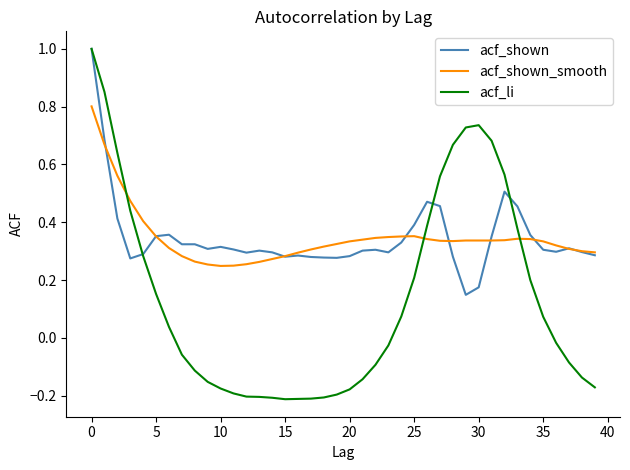

What is the maximum value shown in the chart?

1.0